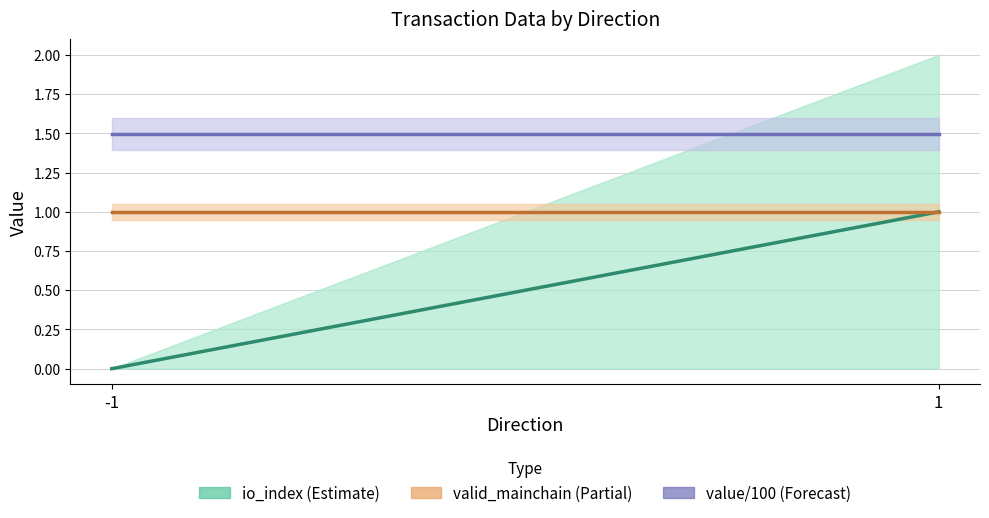

Reading left to right, what are all the values shown in this chart?

io_index: 0.0	1.0
valid_mainchain: 1.0	1.0
value / 100: 1.5	1.5